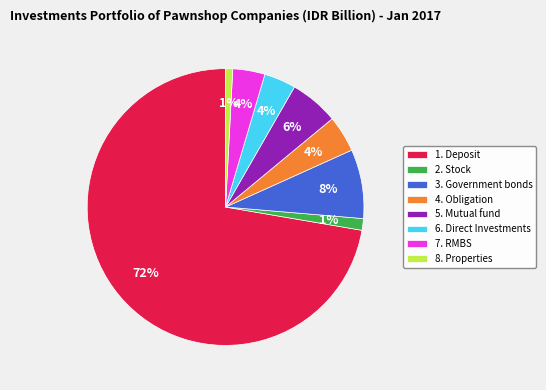

Combined, do 1. Deposit and 5. Mutual fund account for over 50%?

Yes